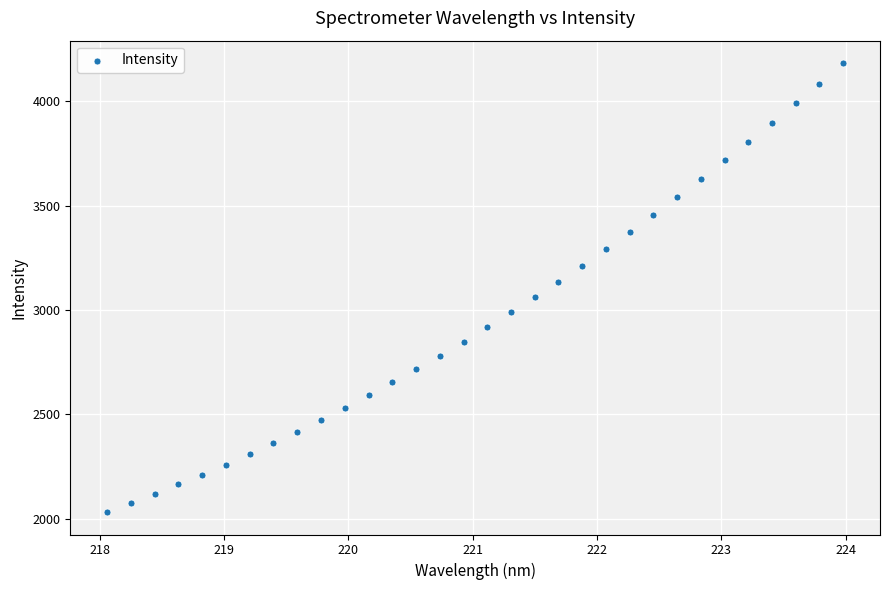

What is the range of Y values (max minus min)?

2150.4